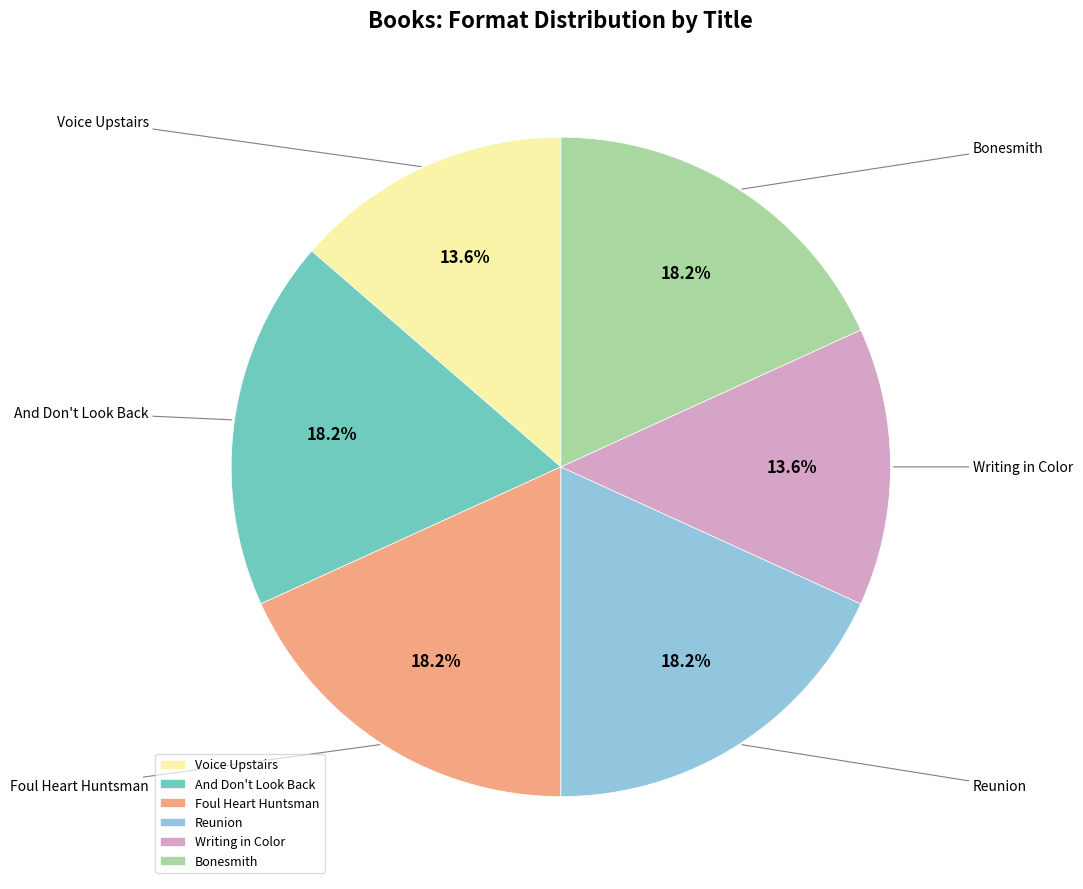

How many segments does this pie chart have?

6